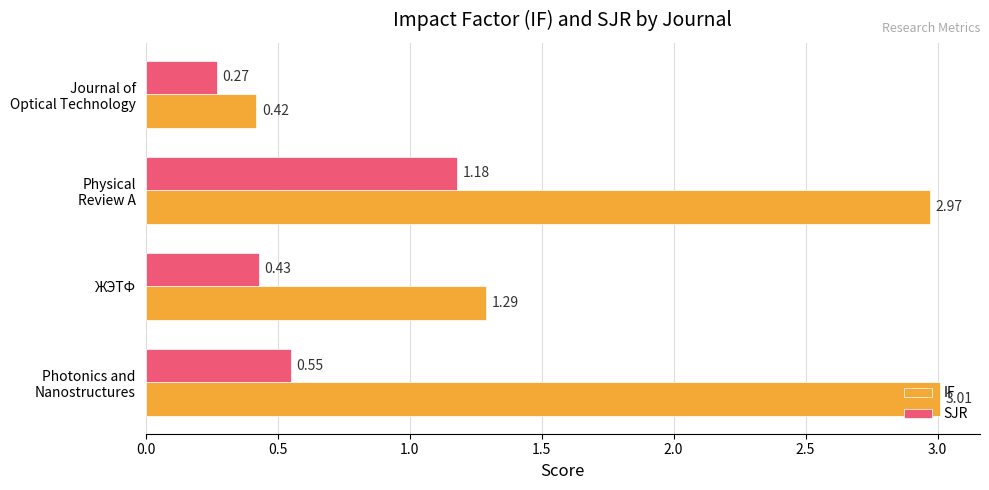

Which series has the largest total across all categories?

IF